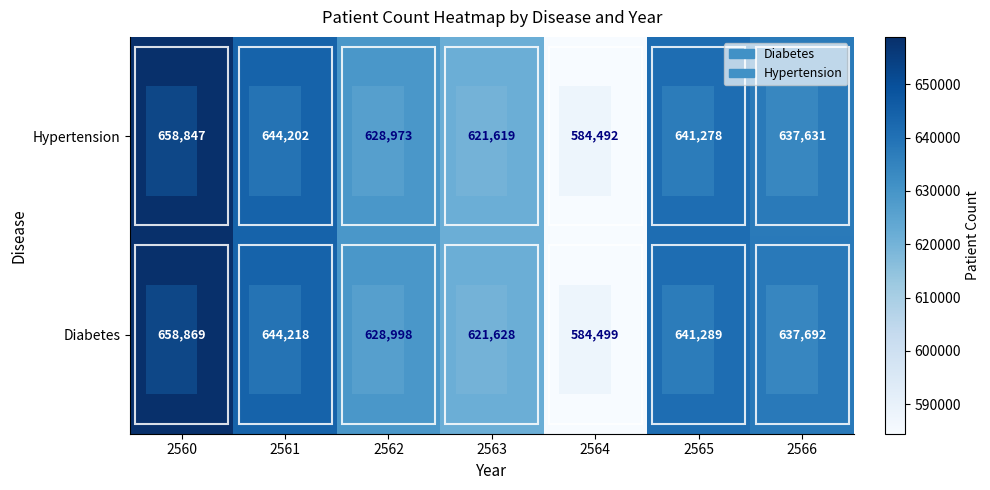

Between 2563 and 2566, which series saw the biggest shift?

Diabetes